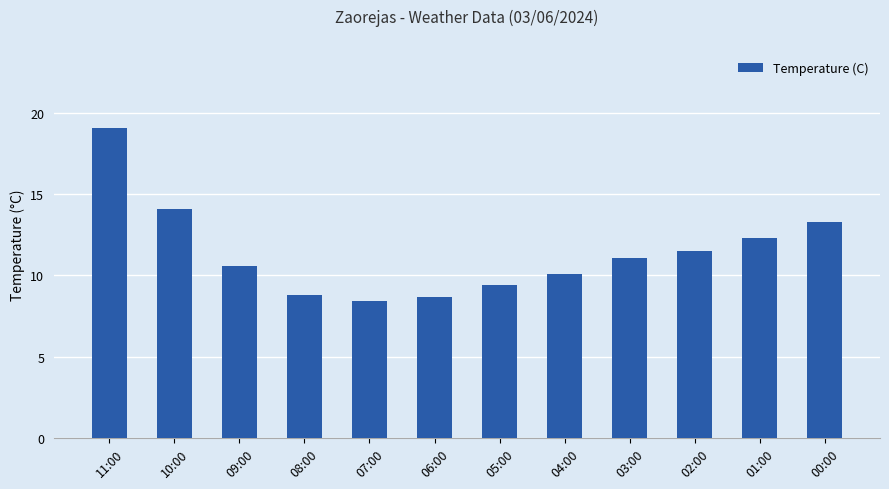

What is the label of the 5th bar from the left?

07:00